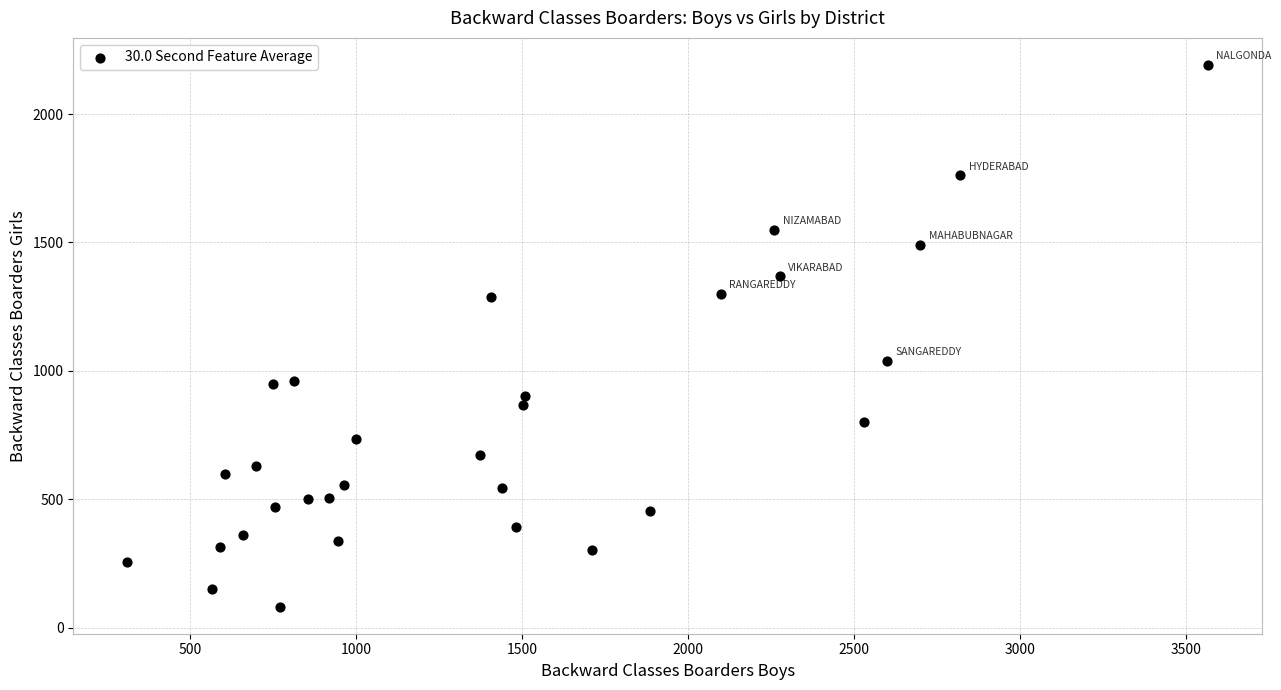

What is the range of Y values (max minus min)?

2109